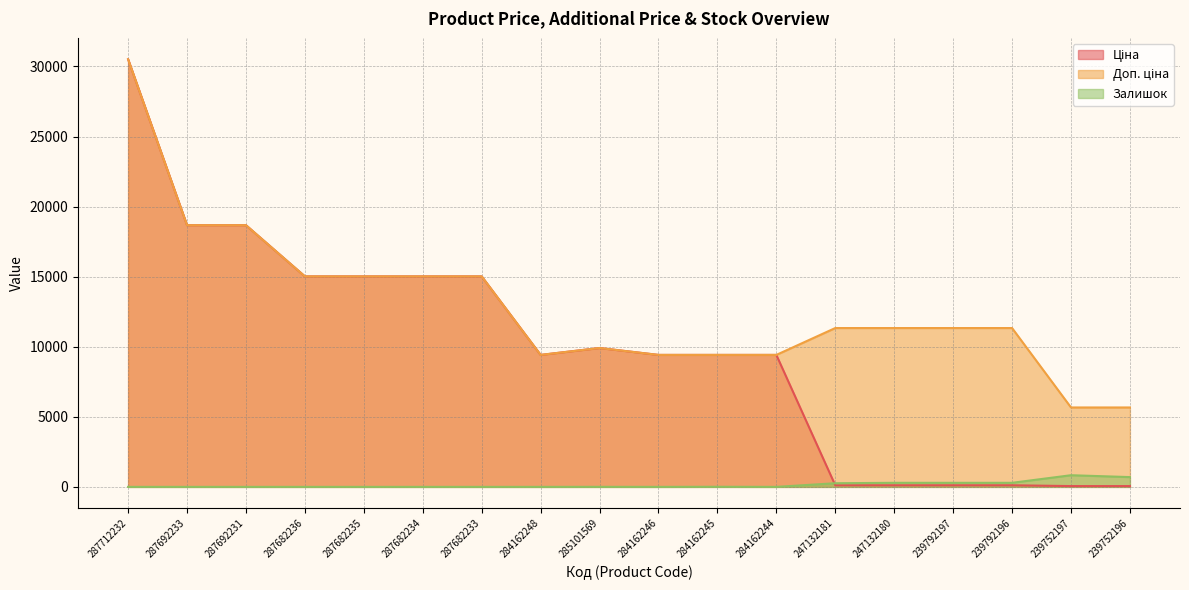

Rank the categories by Доп. ціна value from lowest to highest.

239752197, 239752196, 284162248, 284162246, 284162245, 284162244, 285101569, 247132181, 247132180, 239792197, 239792196, 287682236, 287682235, 287682234, 287682233, 287692233, 287692231, 287712232